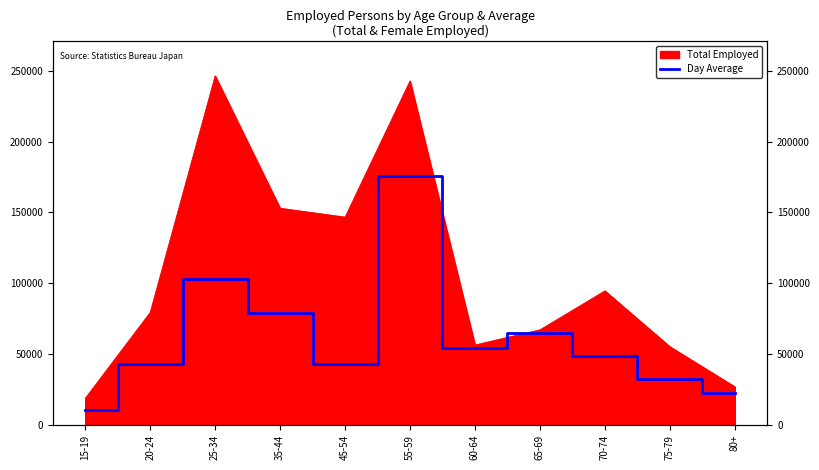

What is the change in value from 35-44 to 55-59?

+96484